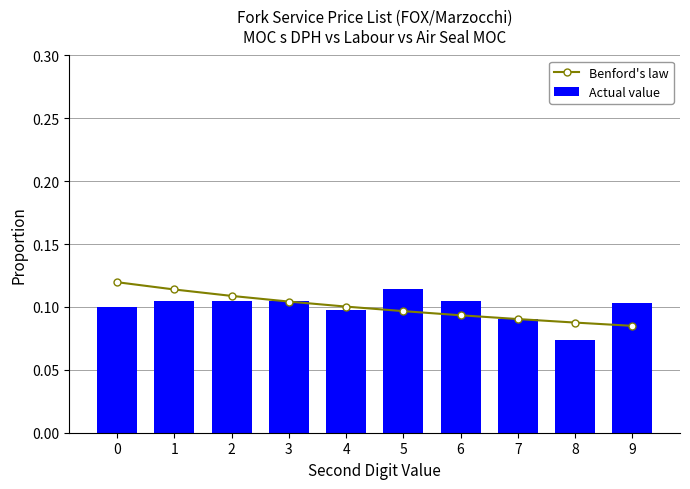

Is the value of Actual value at 3 greater than the value of Benford's law at 4?

Yes